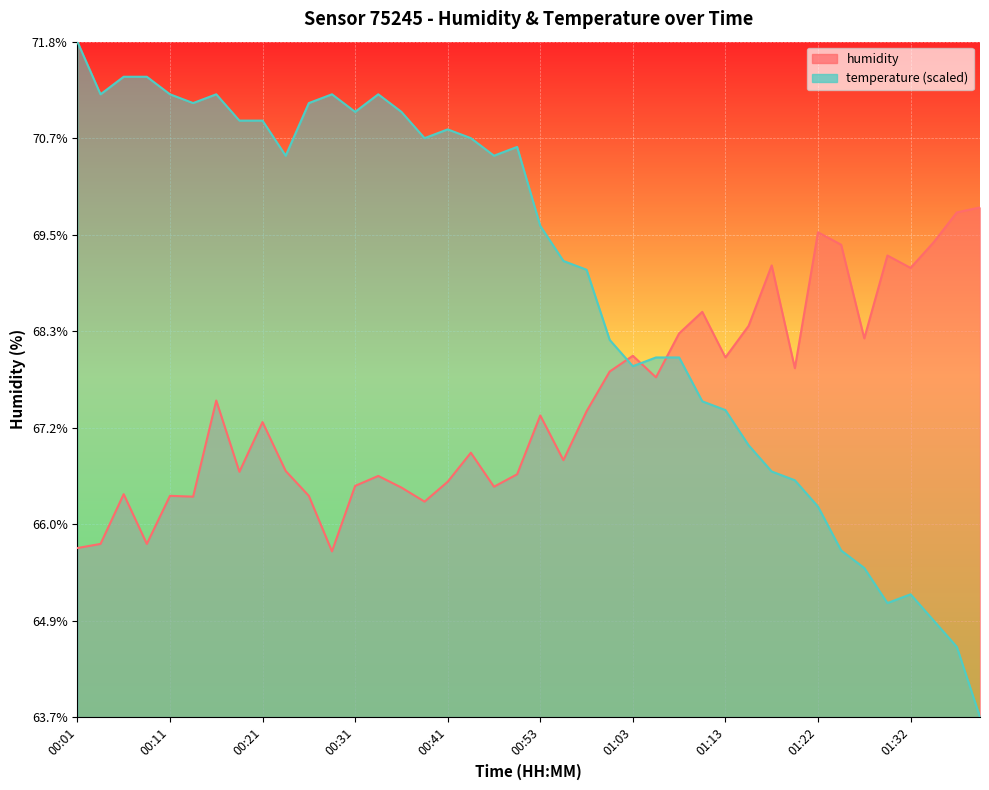

What is the label of the 36th point from the right?

00:11